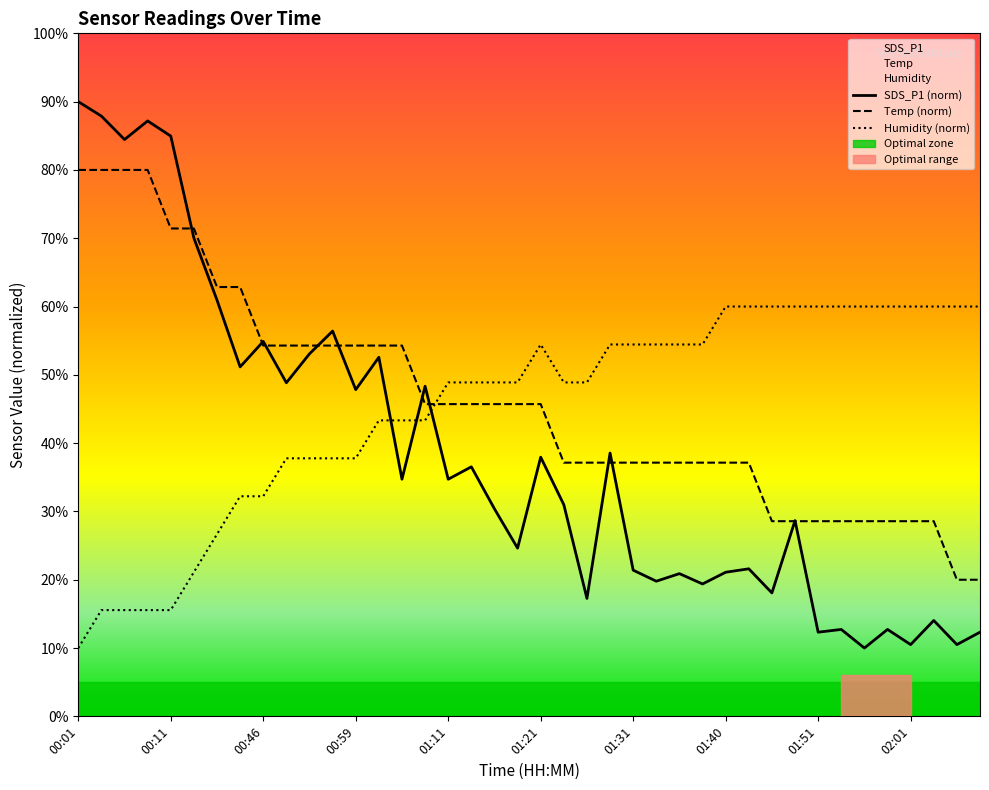

What is the maximum value shown in the chart?

90.0